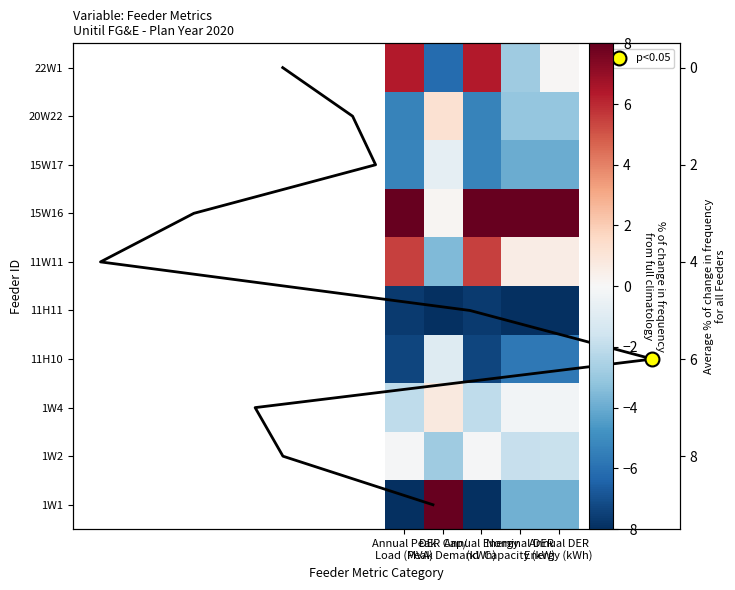

What is the approximate value of 22W1 at Annual DER Energy (kWh)?

0.1